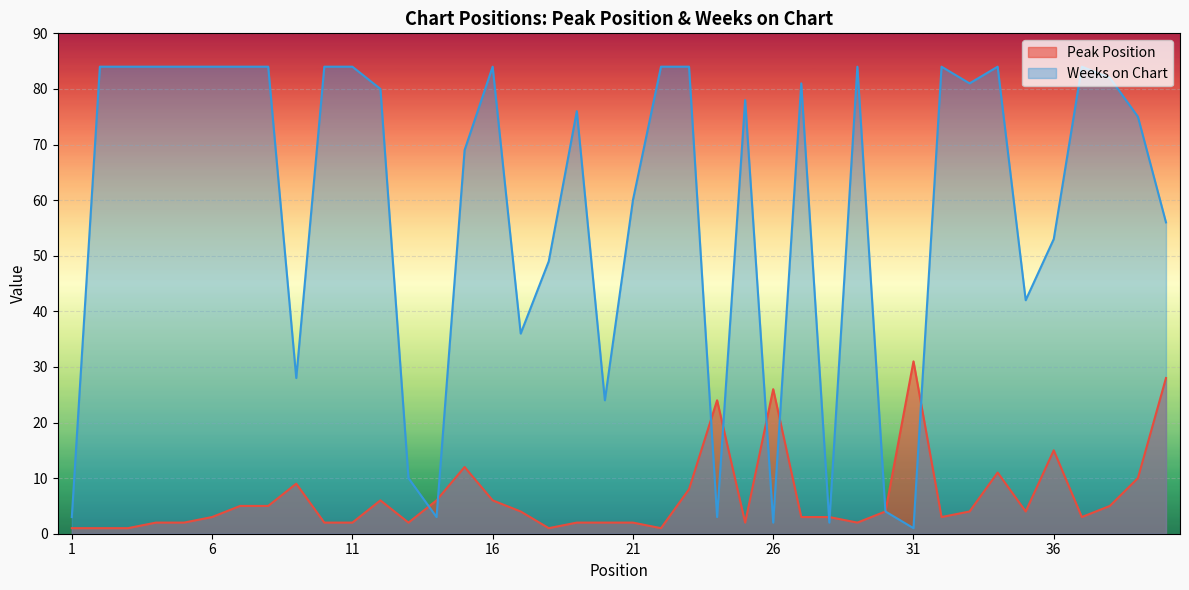

Which series has the widest spread of values?

Weeks on Chart